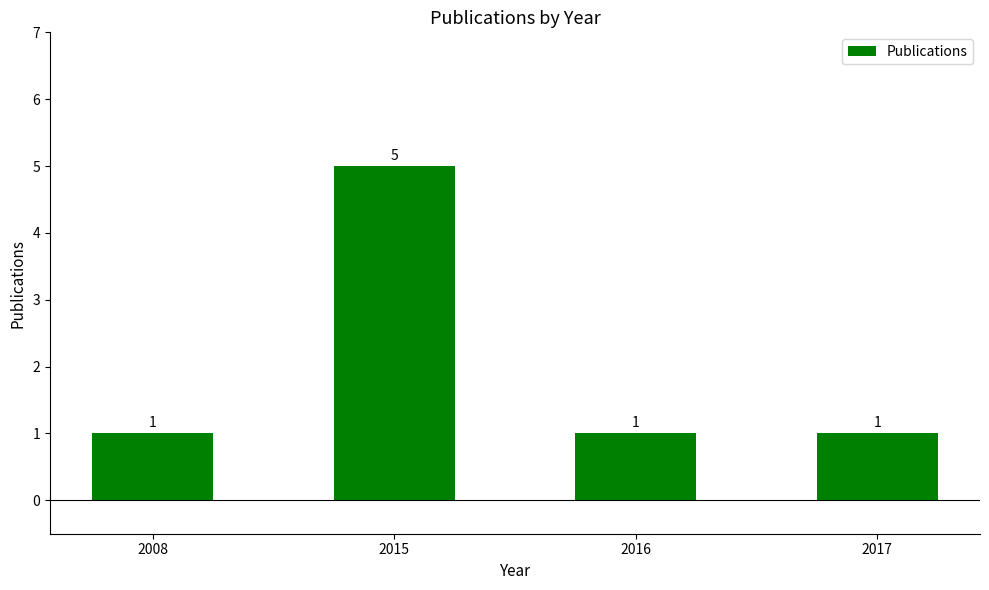

What is the difference between the maximum and minimum values?

4